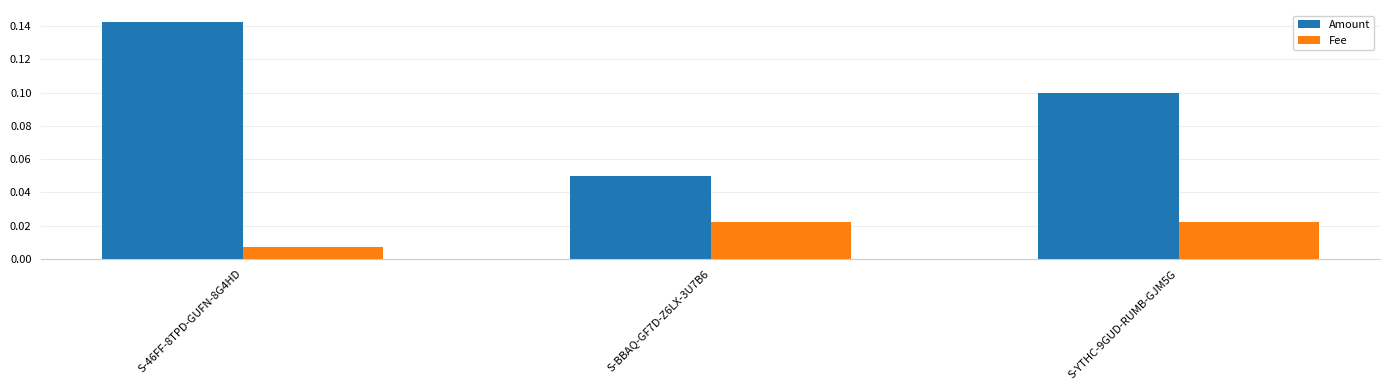

Which label corresponds to the largest value in the chart?

S-46FF-8TPD-GUFN-8G4HD